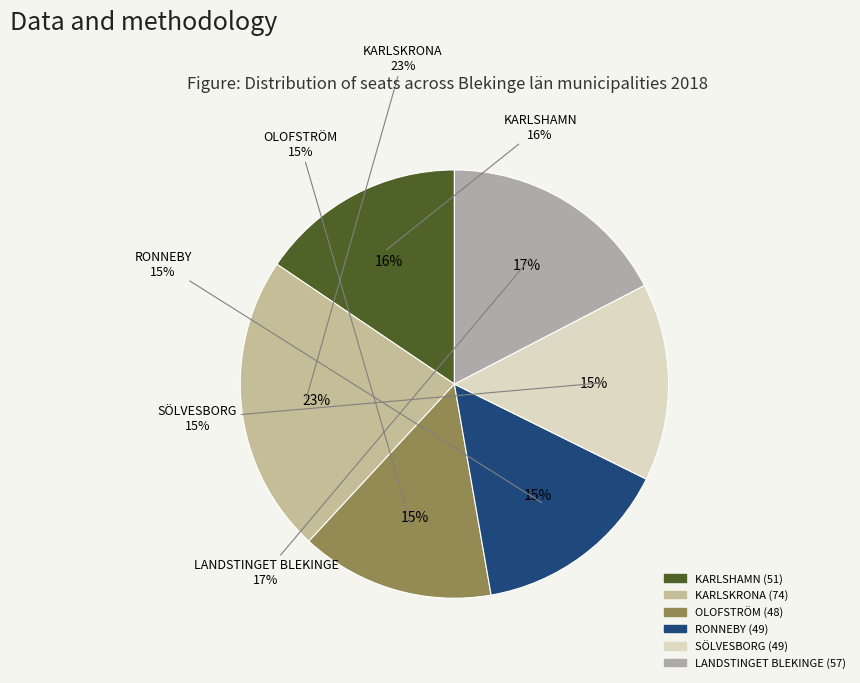

To the nearest percent, what is the average slice percentage?

17%